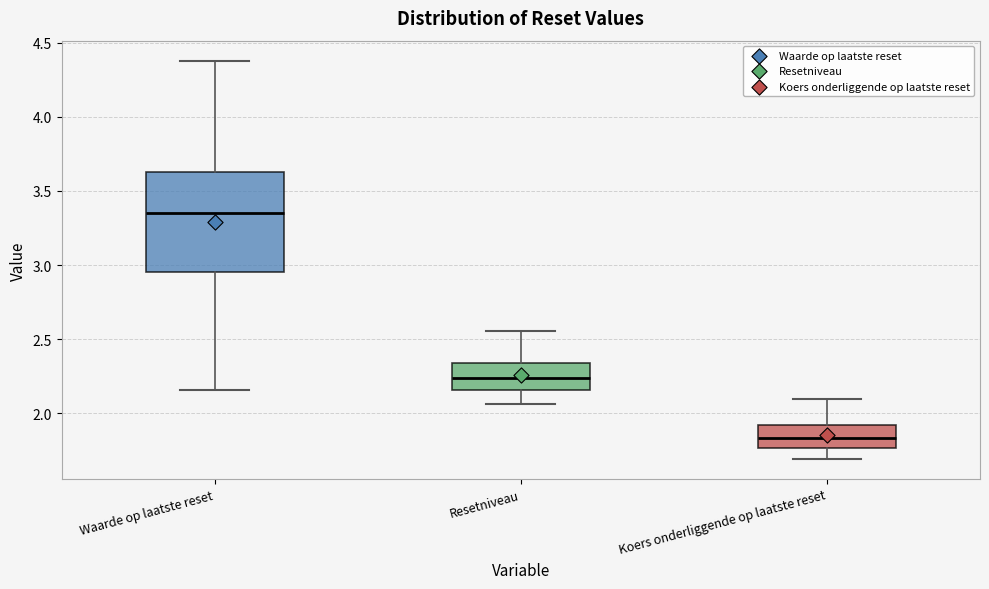

Which box's median line is the highest?

Waarde op laatste reset